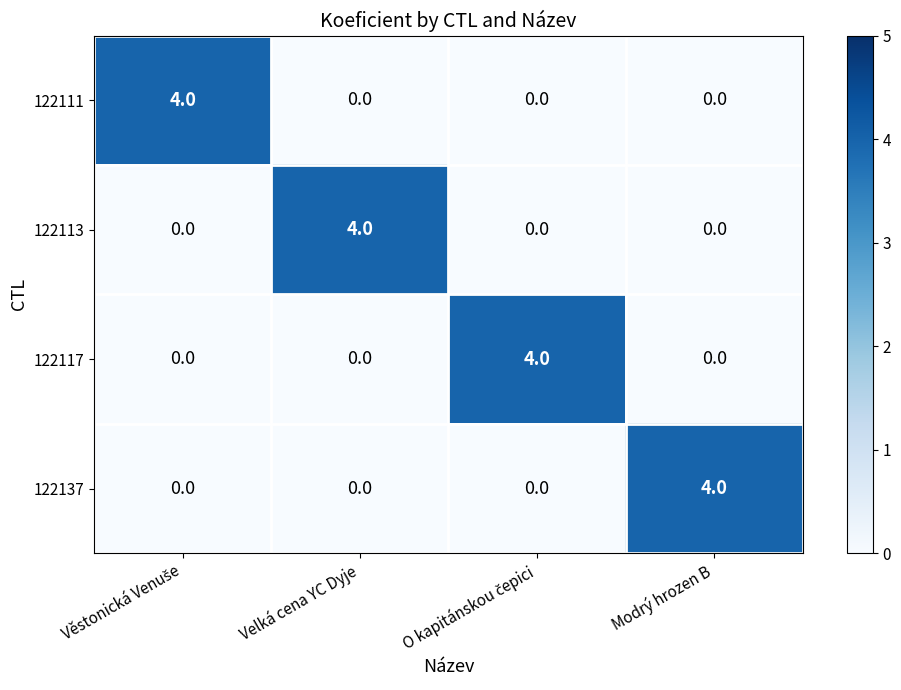

How many 122111 values are between 0 and 4?

4